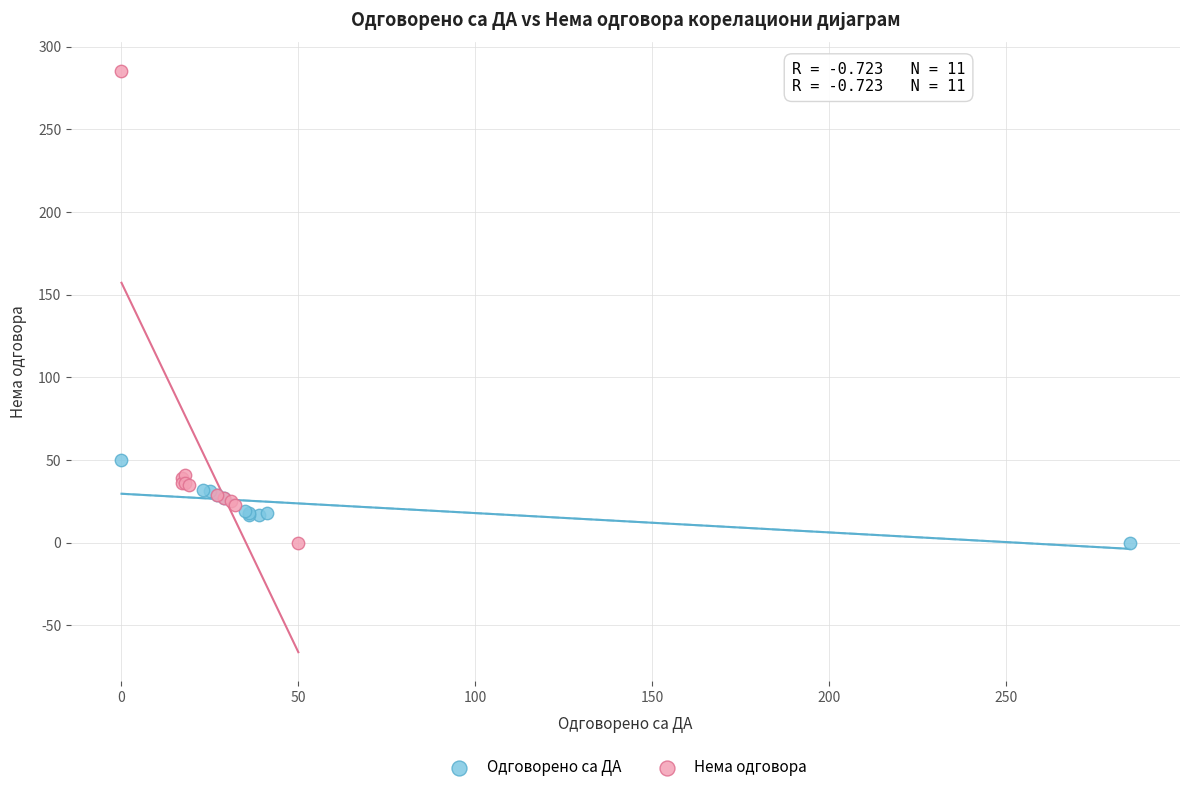

Which series has the largest Y range (max minus min)?

Нема одговора